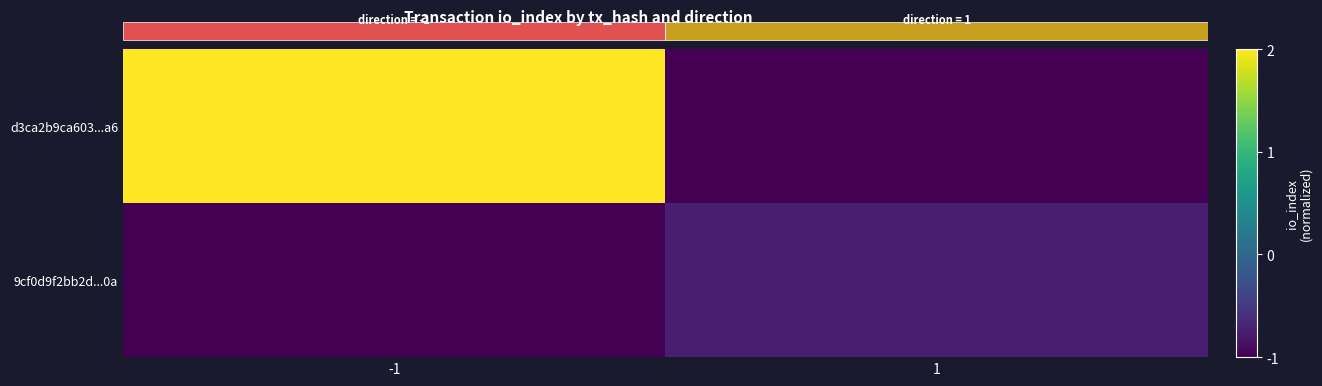

What is the average value of the d3ca2b9ca603...a6 series?

0.5